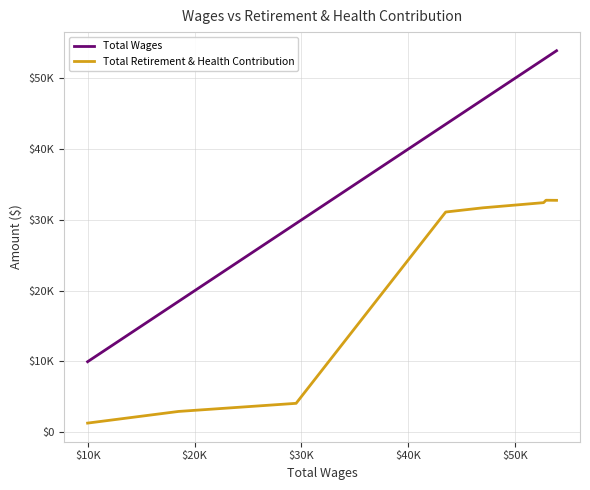

Does the chart have visible grid lines?

Yes